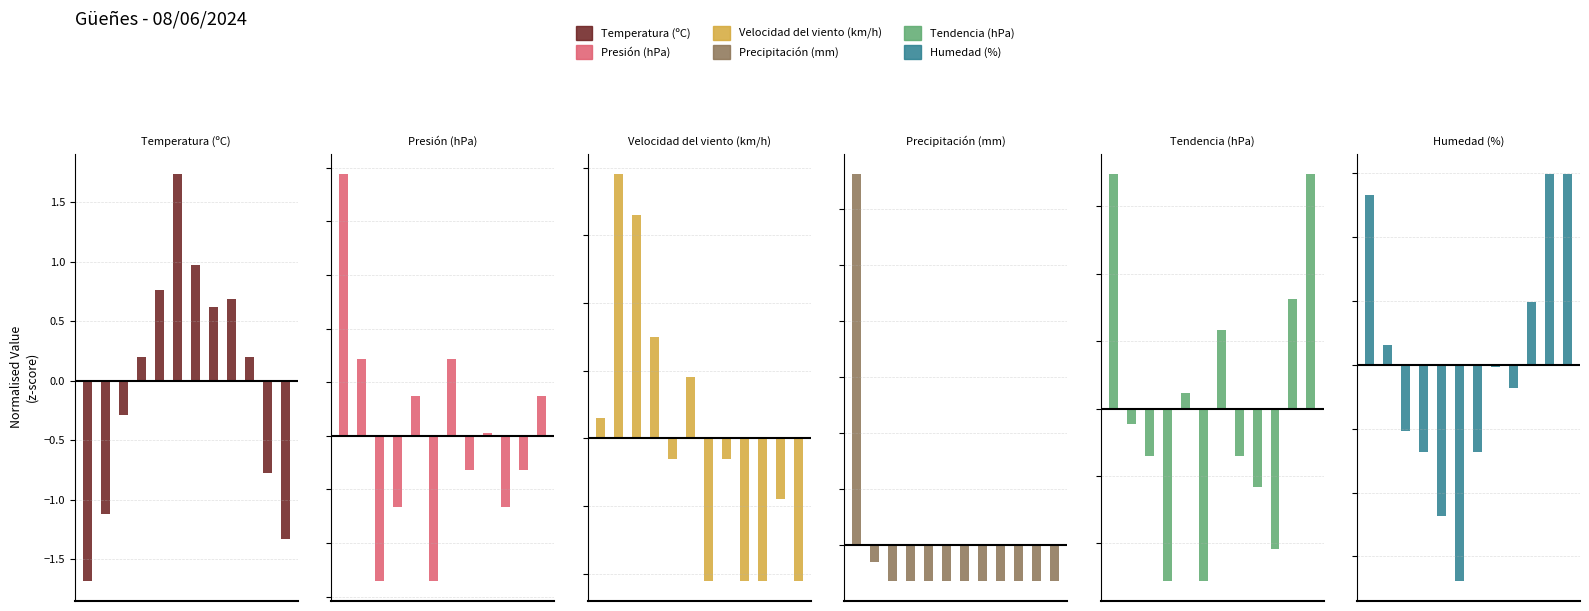

Which series changed the most between 0 and 11?

Precipitación (mm)